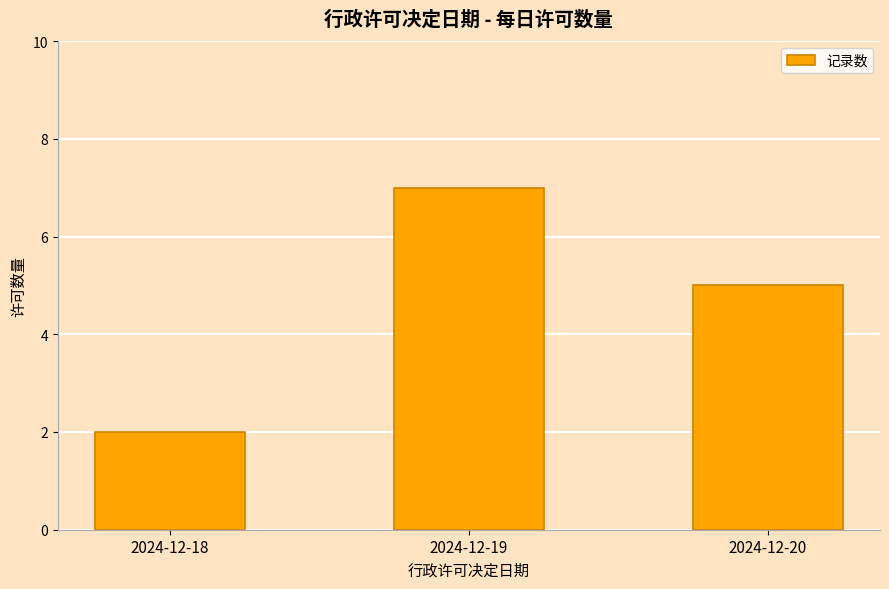

Is it true that the value at 2024-12-20 is 7?

False